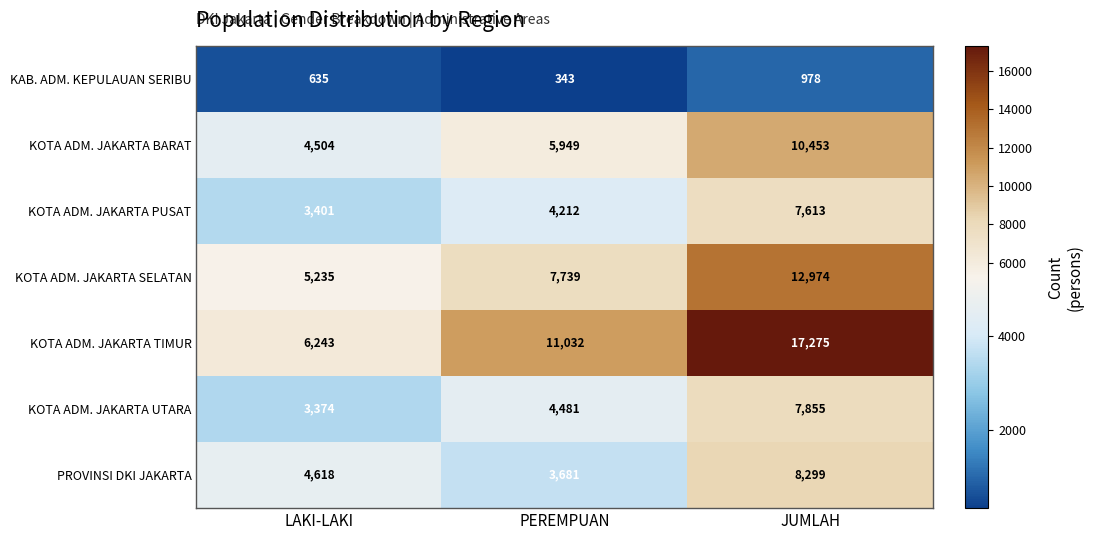

What is the total value across all series at LAKI-LAKI?

28010